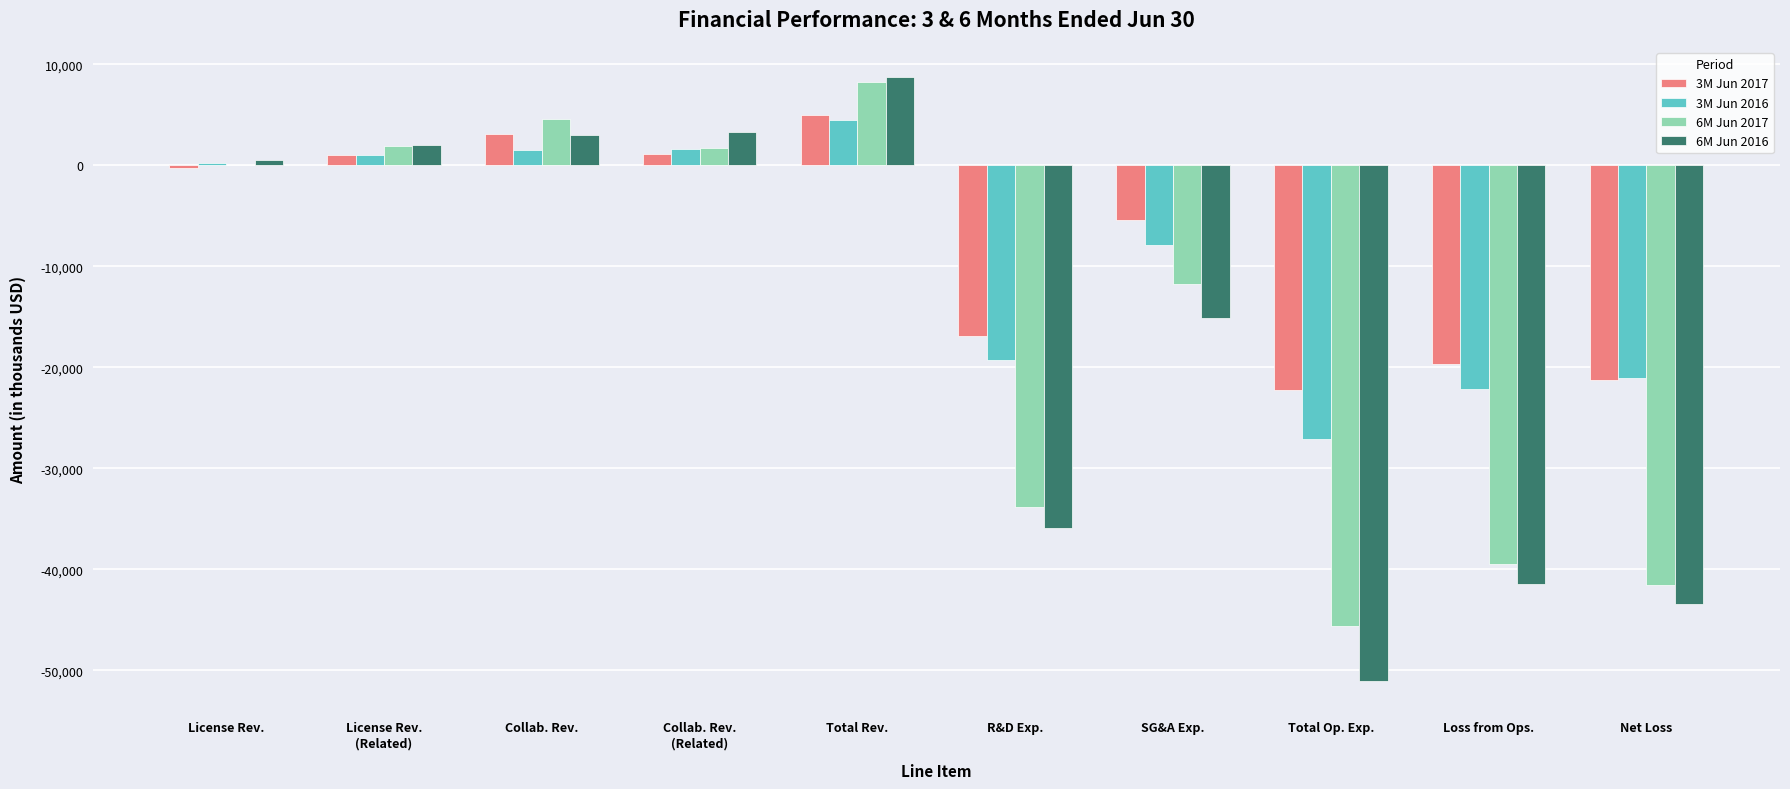

Are the bars grouped side by side (vs. stacked)?

Yes